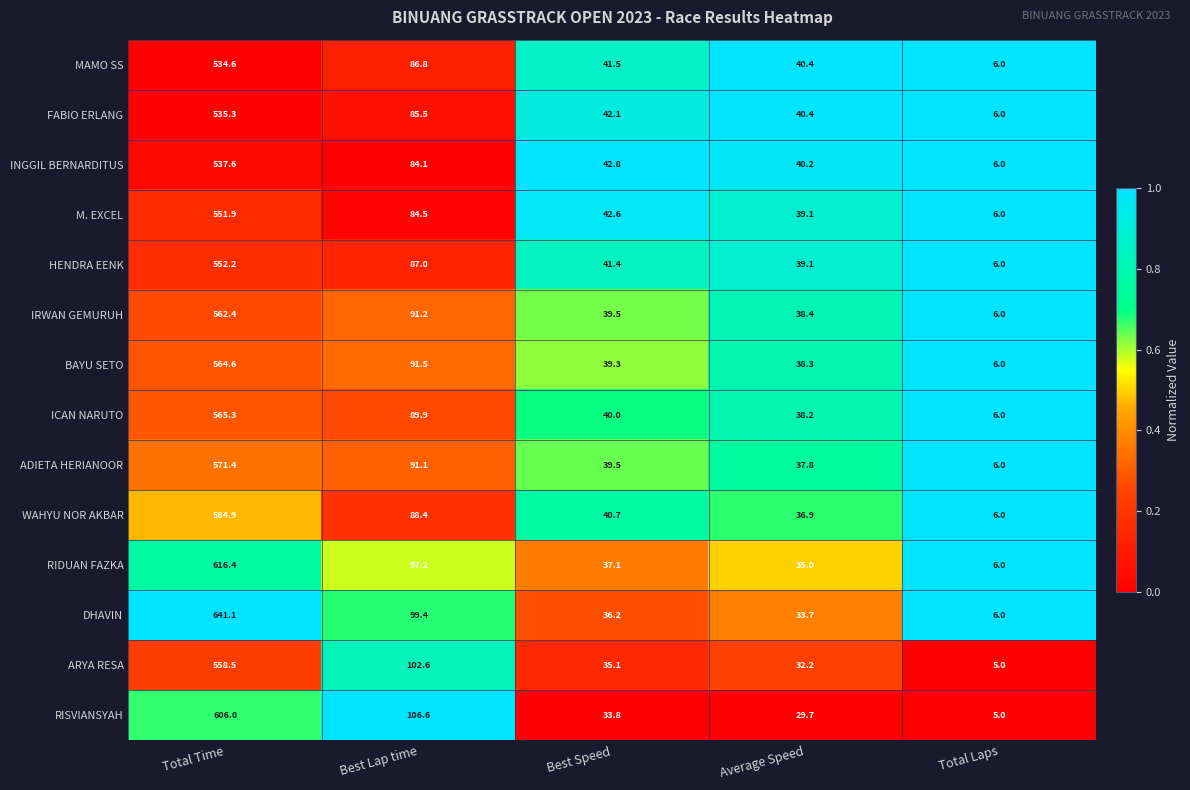

What is the maximum value shown in the chart?

641.1